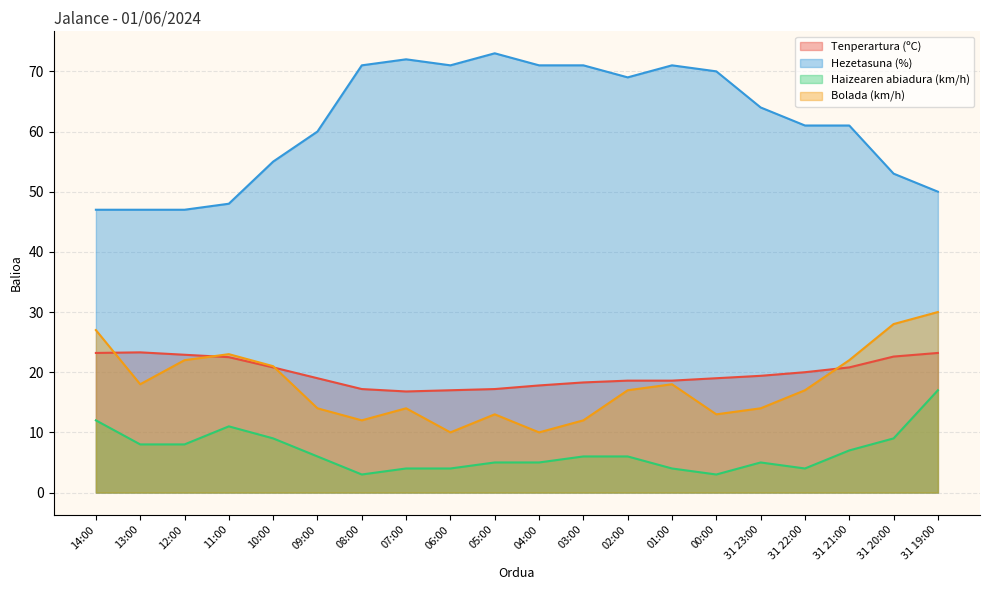

What is the label of the 6th point from the left?

09:00